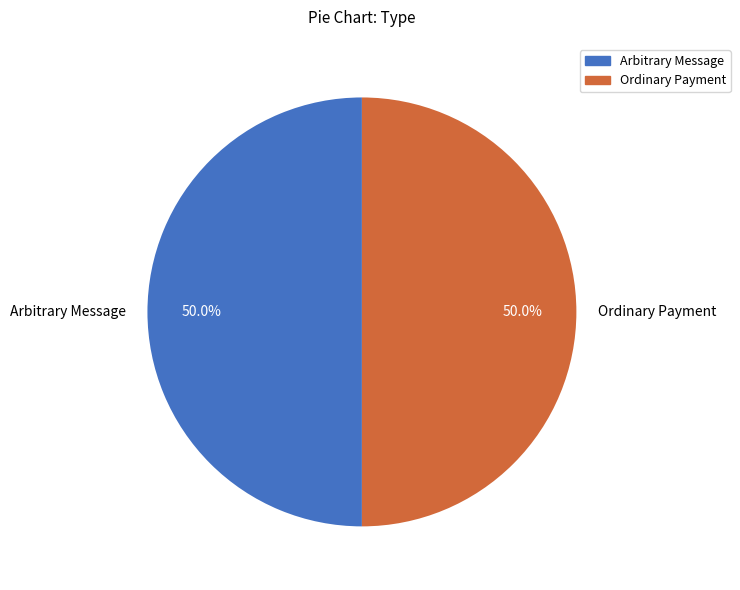

Do Arbitrary Message and Ordinary Payment together represent more than half of the pie?

Yes